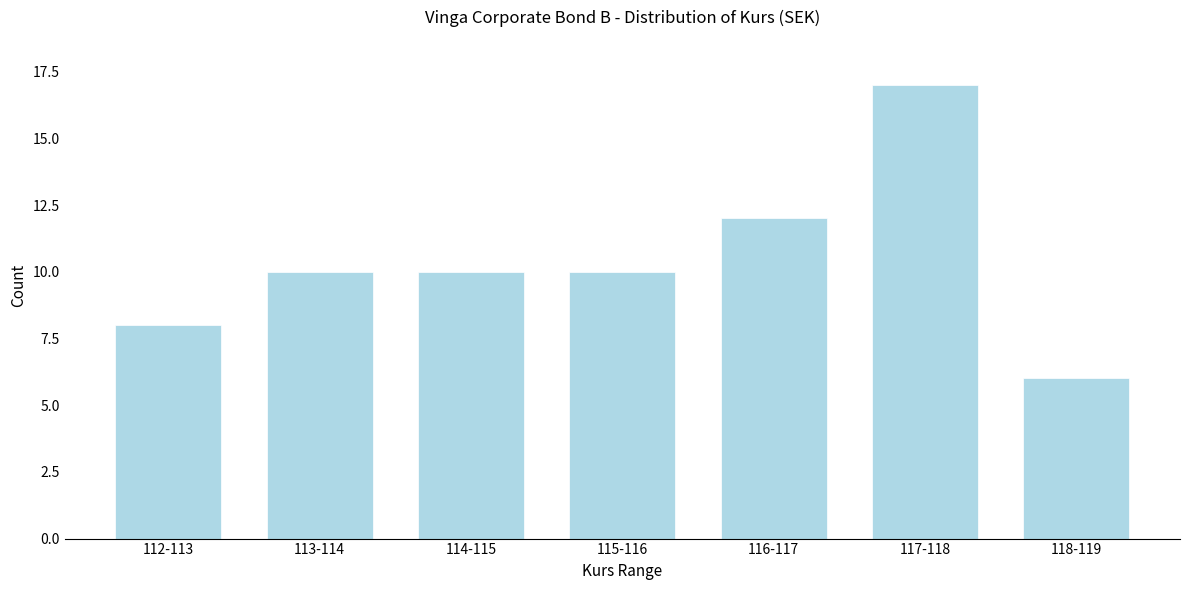

Reading right to left, list all the values displayed in this chart.

118-119=6	117-118=17	116-117=12	115-116=10	114-115=10	113-114=10	112-113=8